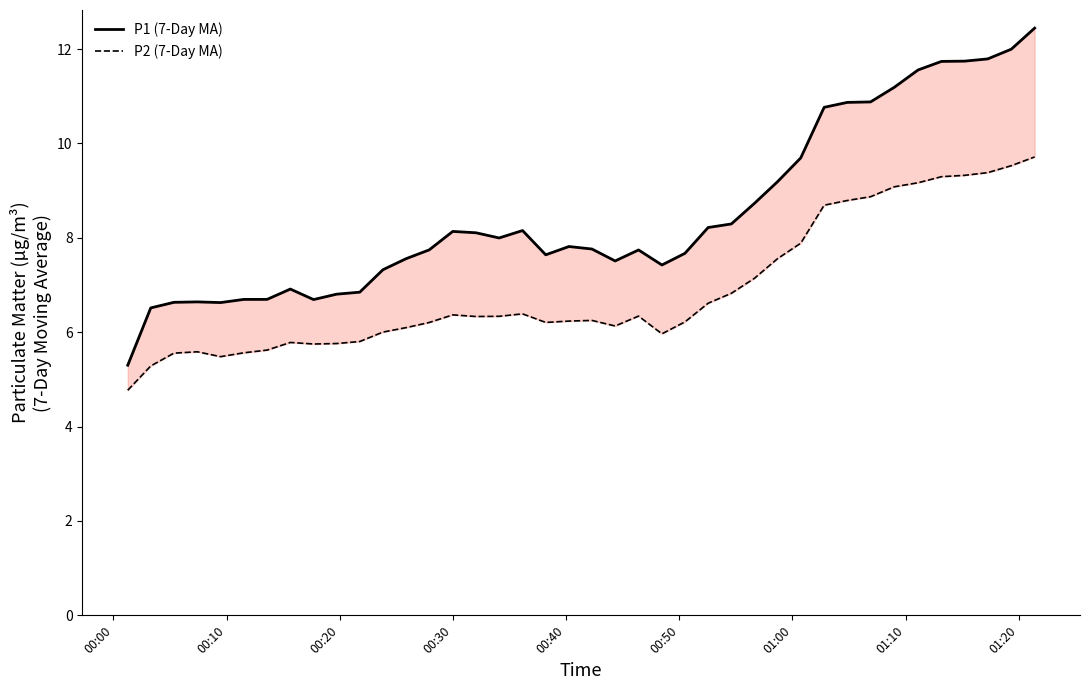

True or false: P2 (7-Day MA) and P1 (7-Day MA) cross at least once.

False